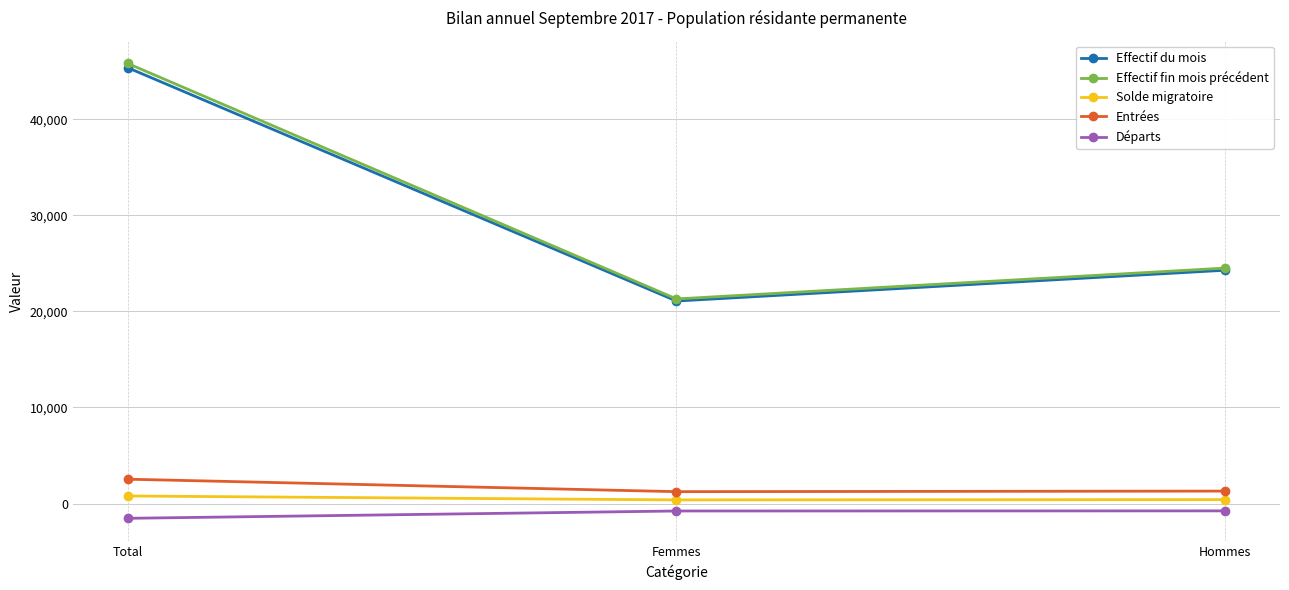

Which series has the largest range (max minus min)?

Effectif fin mois précédent